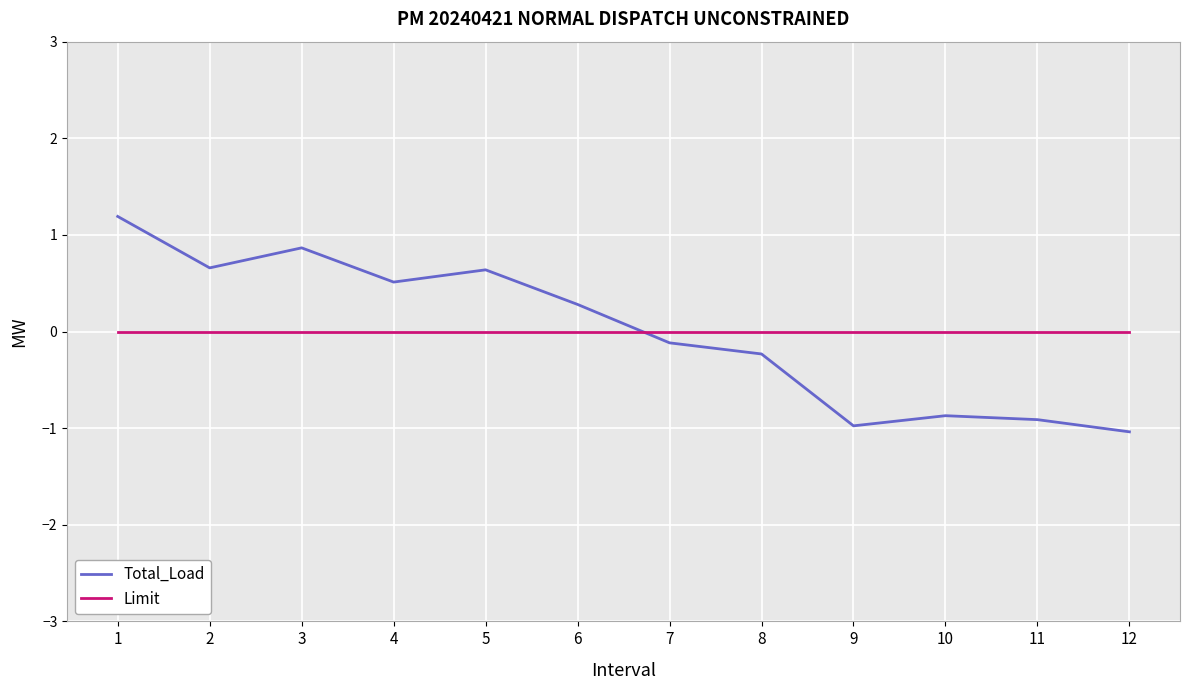

The value of Total_Load at 9 is -1.0. True or false?

True